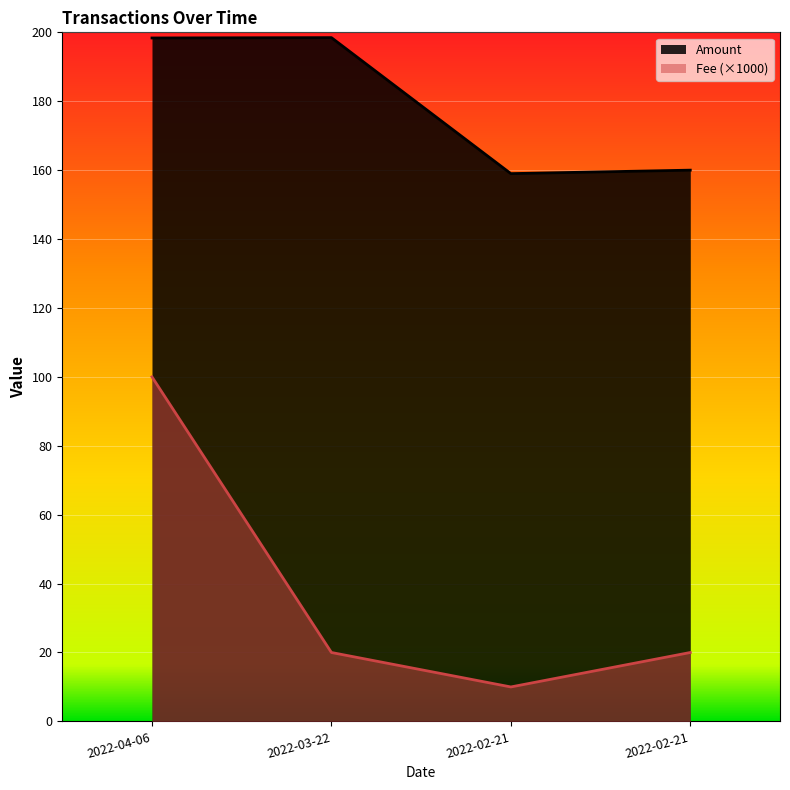

True or false: Fee has more than 0 interior local peaks.

False